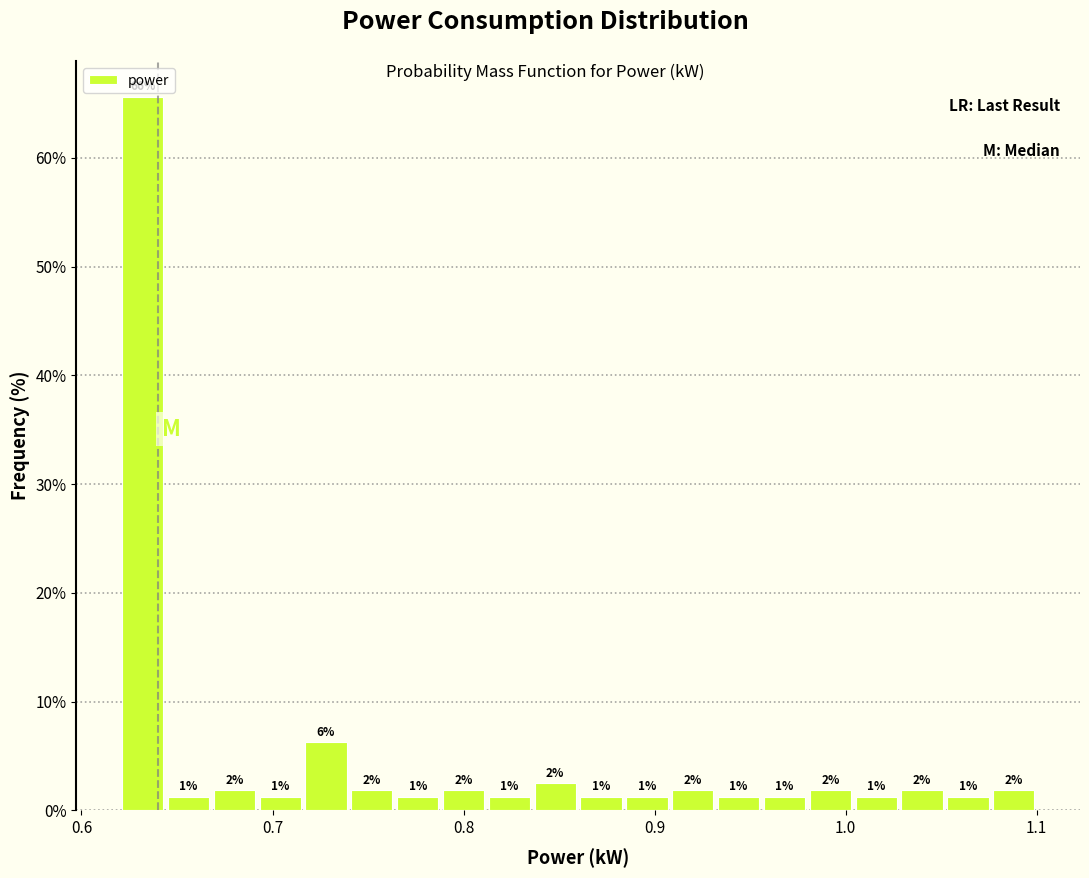

Around what value on the x-axis is the tallest bar? Give the approximate position of its centre, as read against the axis.

0.63